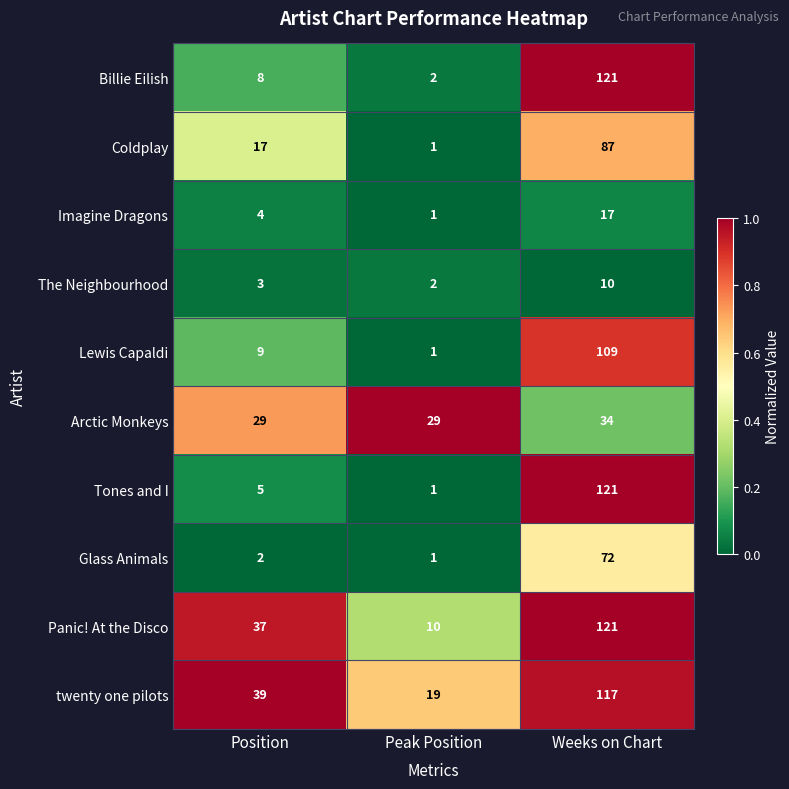

Read the Arctic Monkeys value at Peak Position.

29